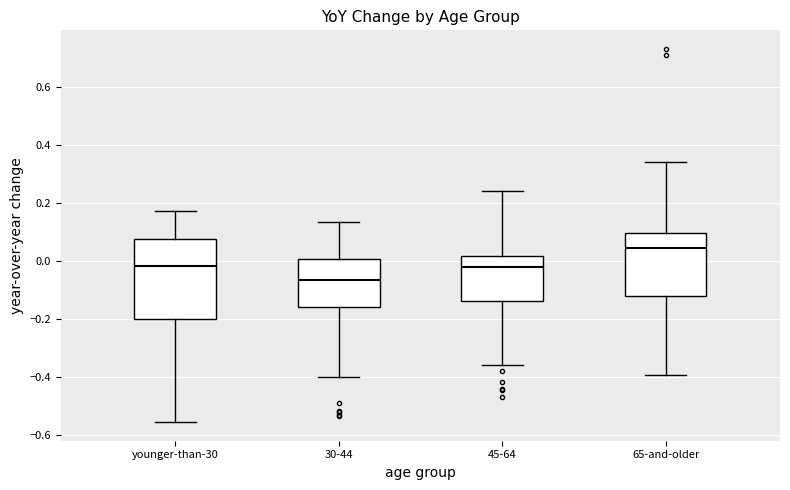

Reading left to right, transcribe this box plot: for each box, give where its median line is, the range the box spans, and where its two whiskers end, as read against the y-axis. The values are not printed on the chart, so give them approximately, as read against the axis.

younger-than-30: median -0.02, box -0.20 to 0.08, whiskers -0.56 to 0.18
30-44: median -0.06, box -0.16 to 0.00, whiskers -0.40 to 0.14
45-64: median -0.02, box -0.14 to 0.02, whiskers -0.36 to 0.24
65-and-older: median 0.04, box -0.12 to 0.10, whiskers -0.40 to 0.34